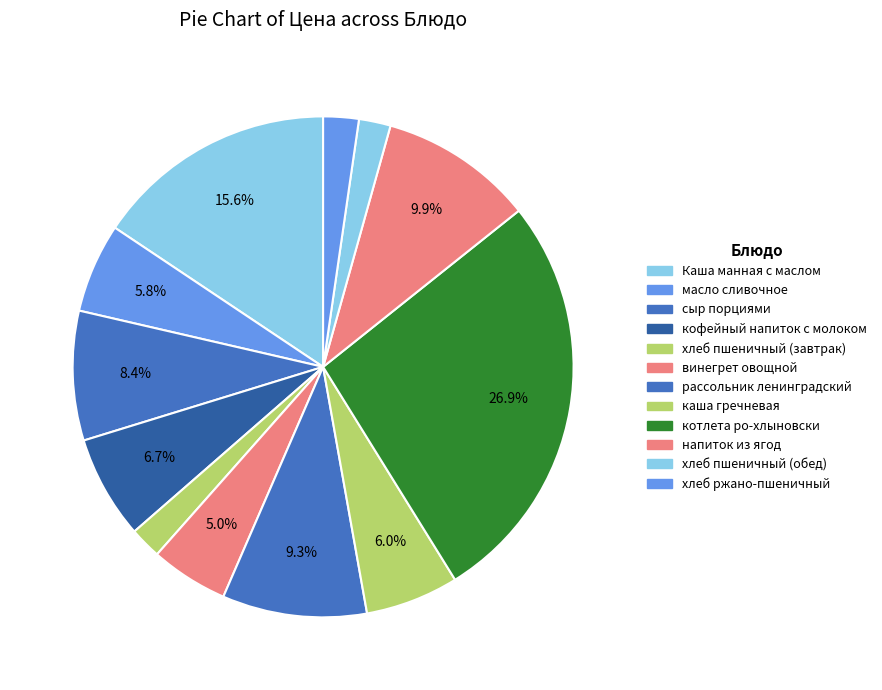

Count the number of slices in the pie.

12